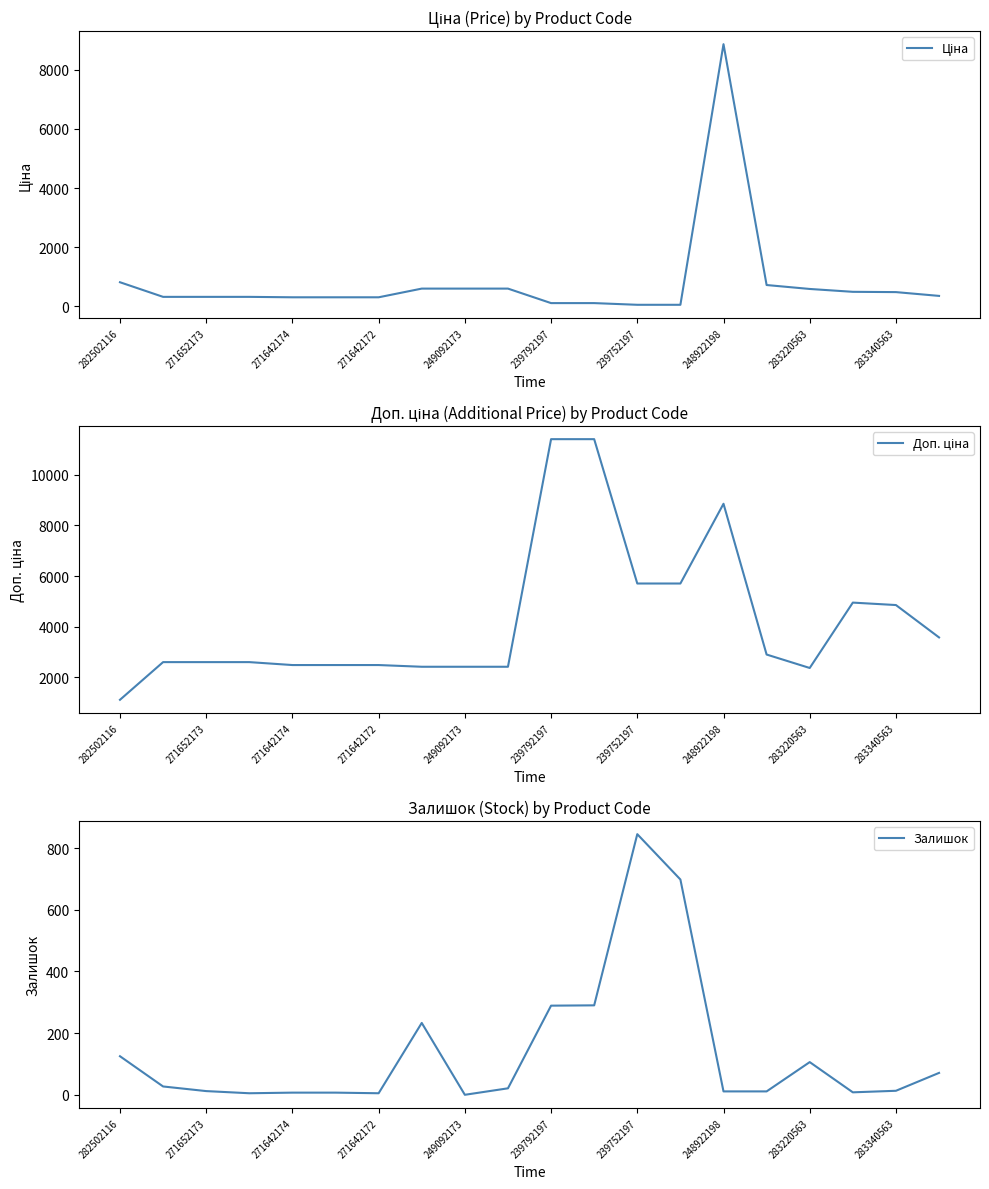

What is the average value of the Ціна series?

819.4